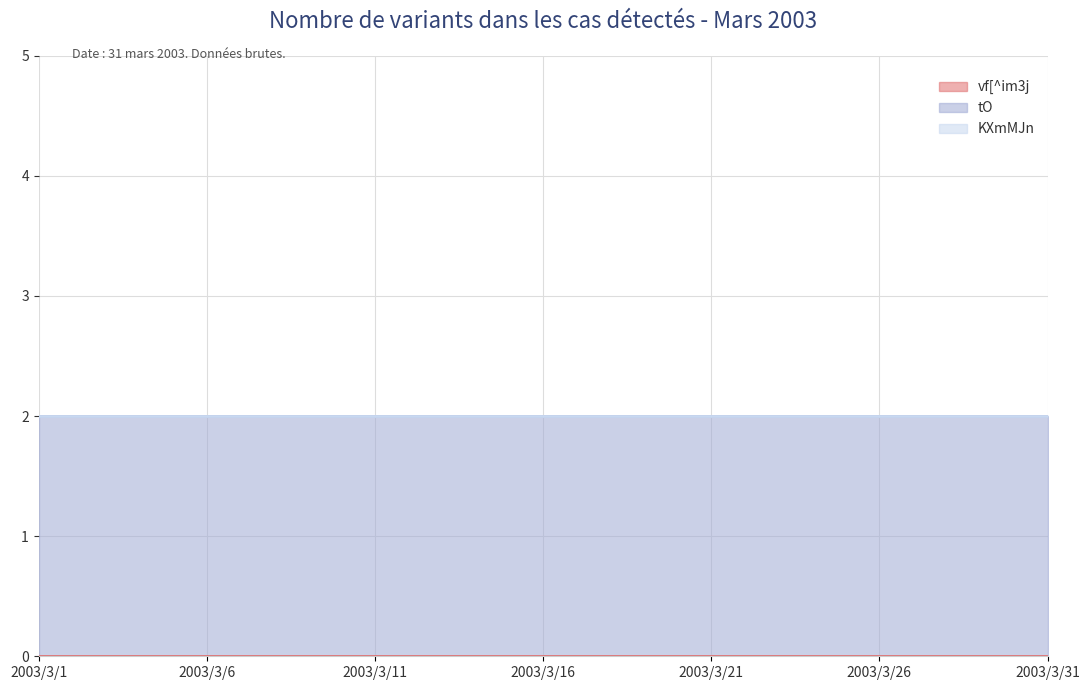

Rank the series by their maximum value, from lowest to highest.

vf[^im3j, KXmMJn, tO